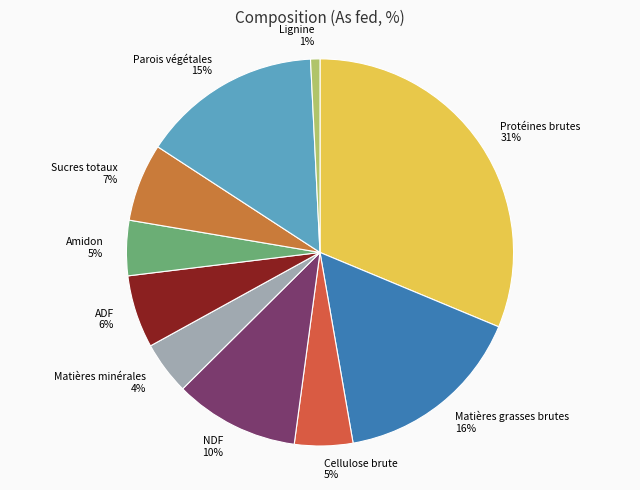

Does any single category account for the majority?

No